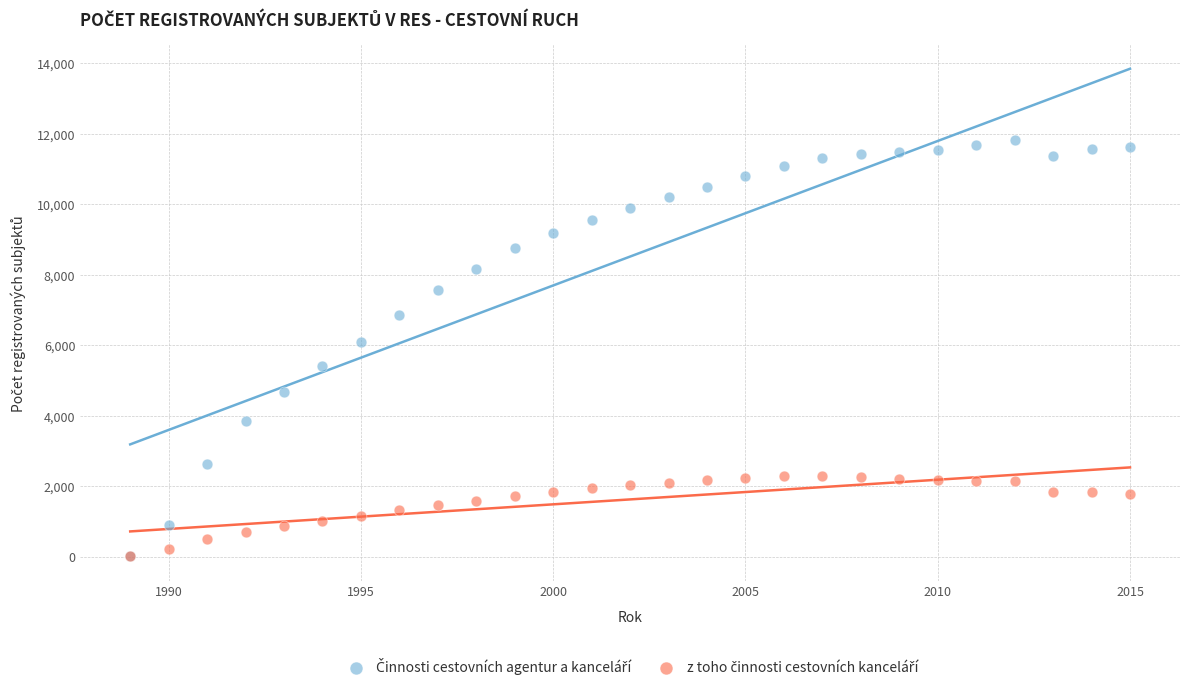

Across all series, what Y value is closest to 5911?

6091